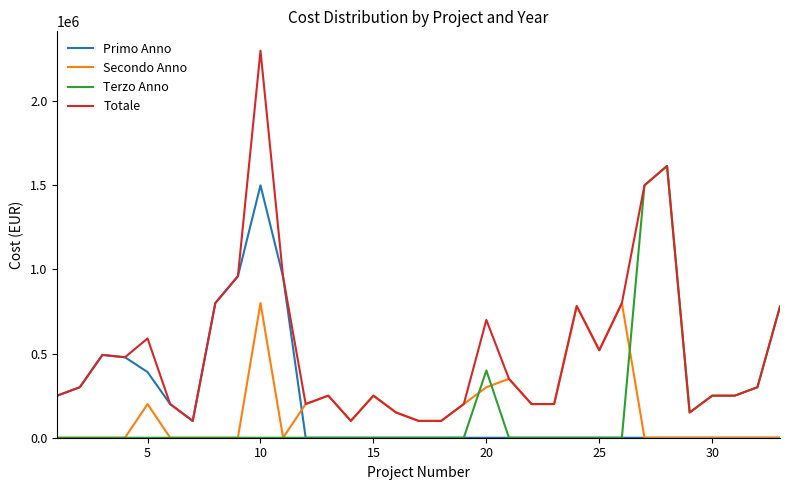

What is the maximum value shown in the chart?

2300000